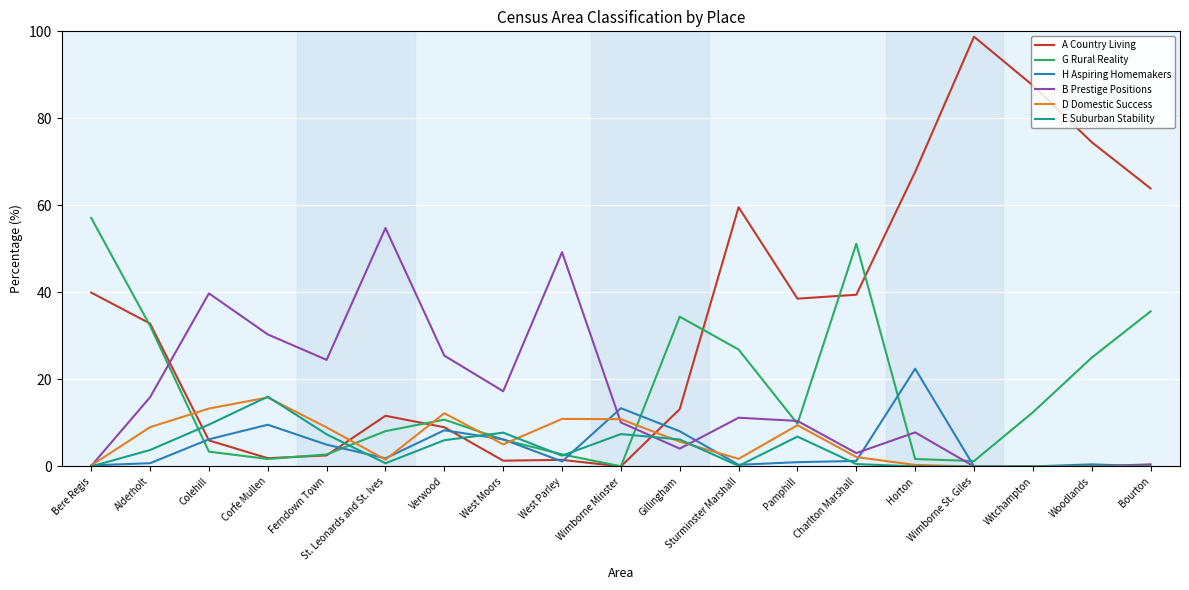

At which label is G Rural Reality closest to 28?

Sturminster Marshall